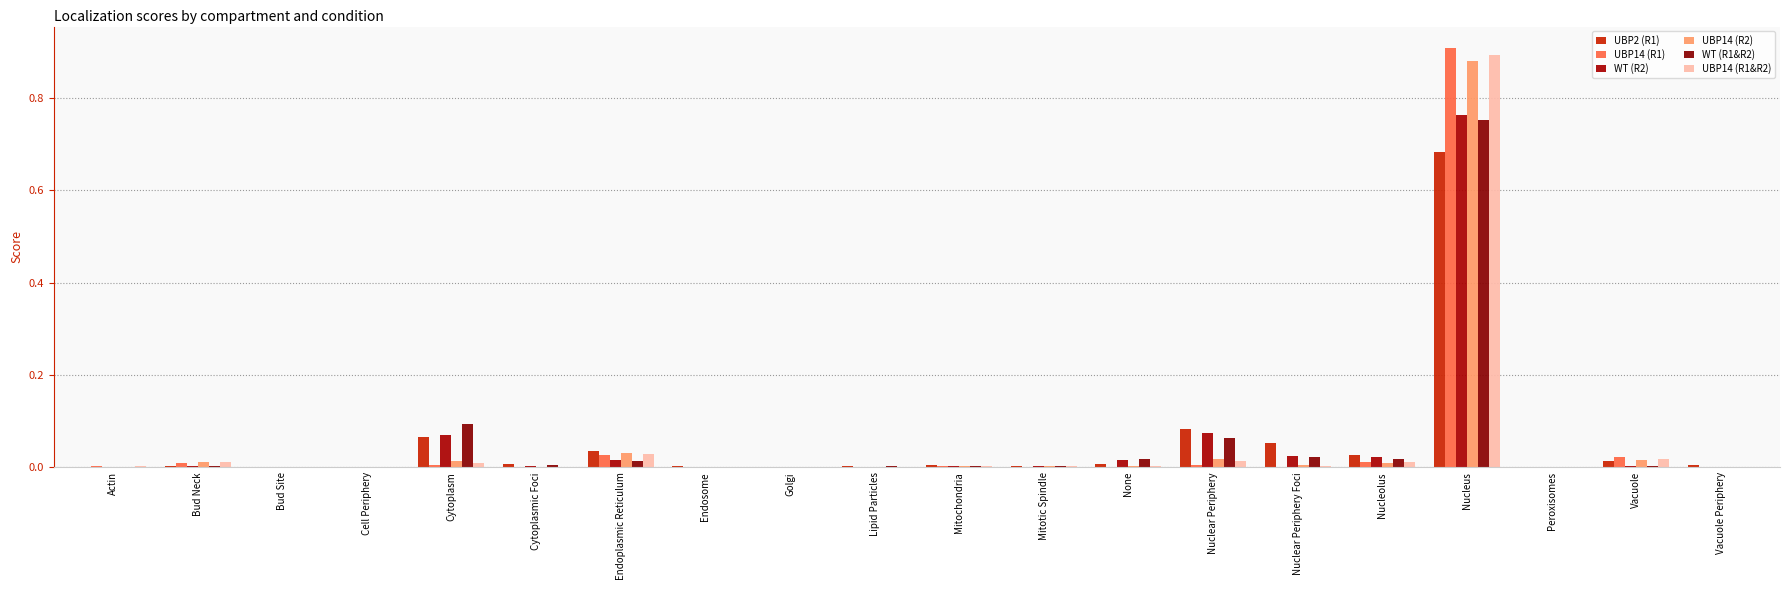

How many distinct data groups are displayed?

6